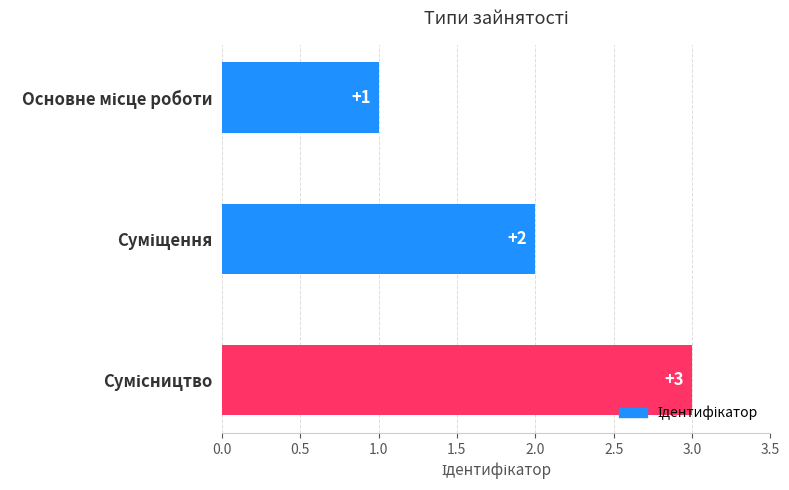

Count the number of categories in the chart.

3